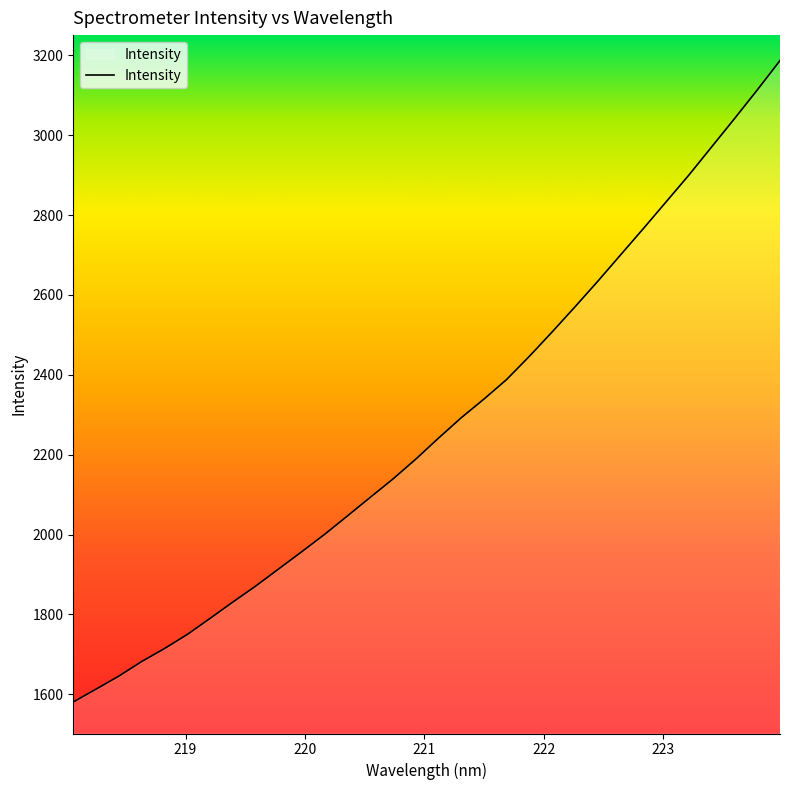

How many values exceed 2240?

16